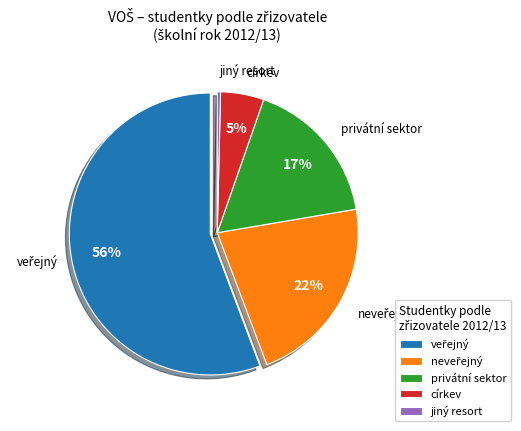

Is there any slice that represents more than half of the pie?

Yes